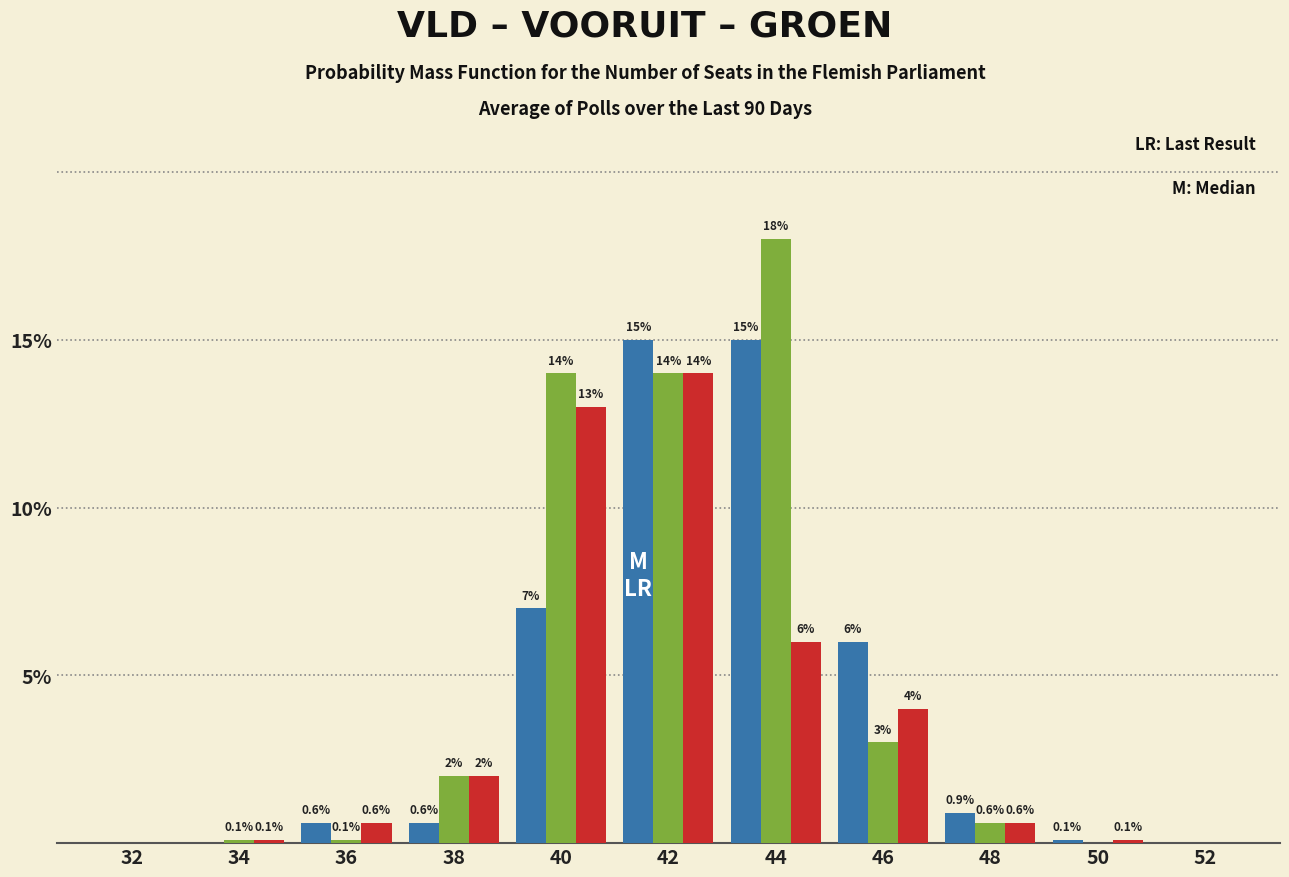

At which category is the sum across all series the highest?

42